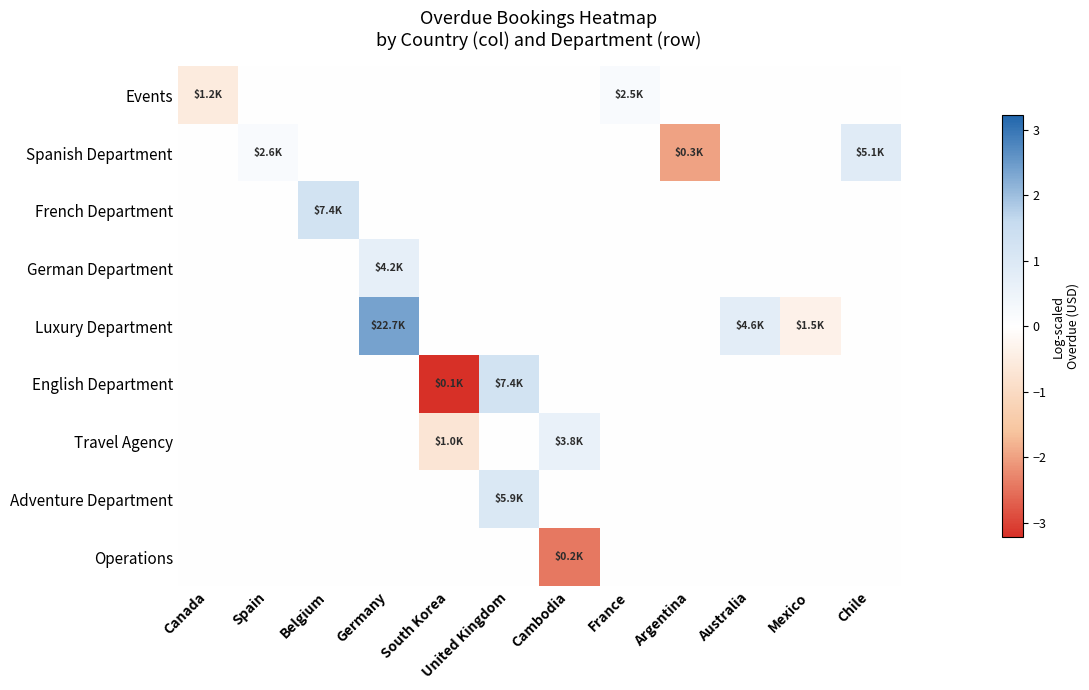

What is the total value across all series at Mexico?

-0.4